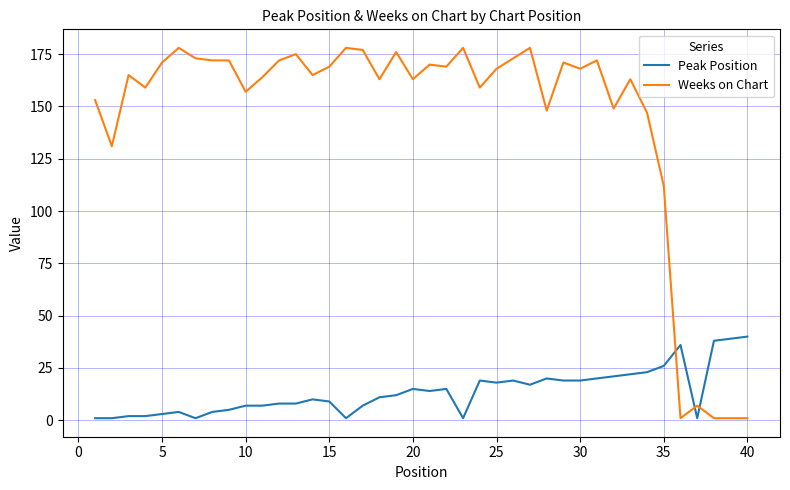

After their last crossing, which series has the higher values: Peak Position or Weeks on Chart?

Peak Position